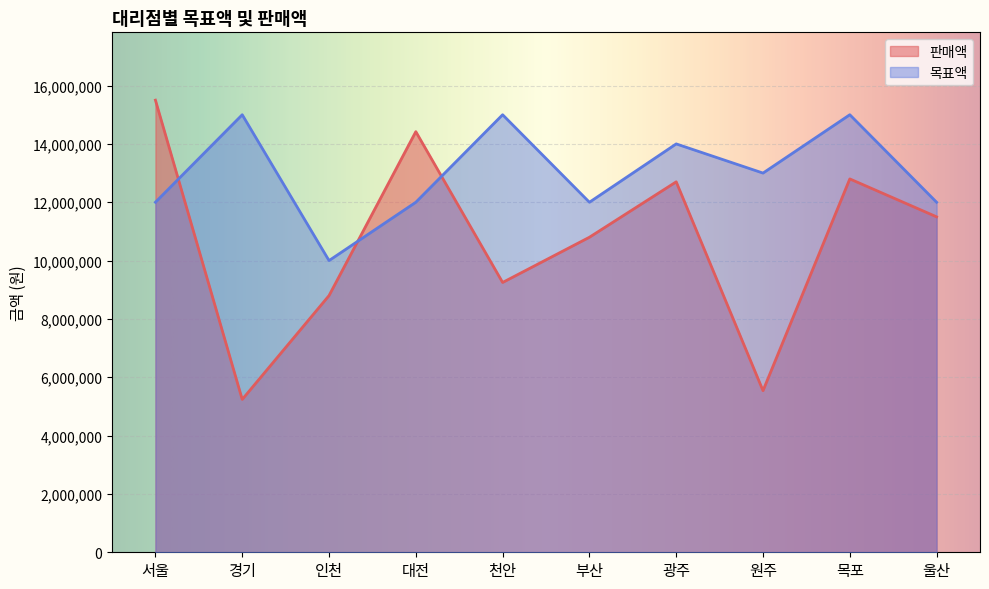

List the series in order of their overall mean, highest first.

목표액, 판매액